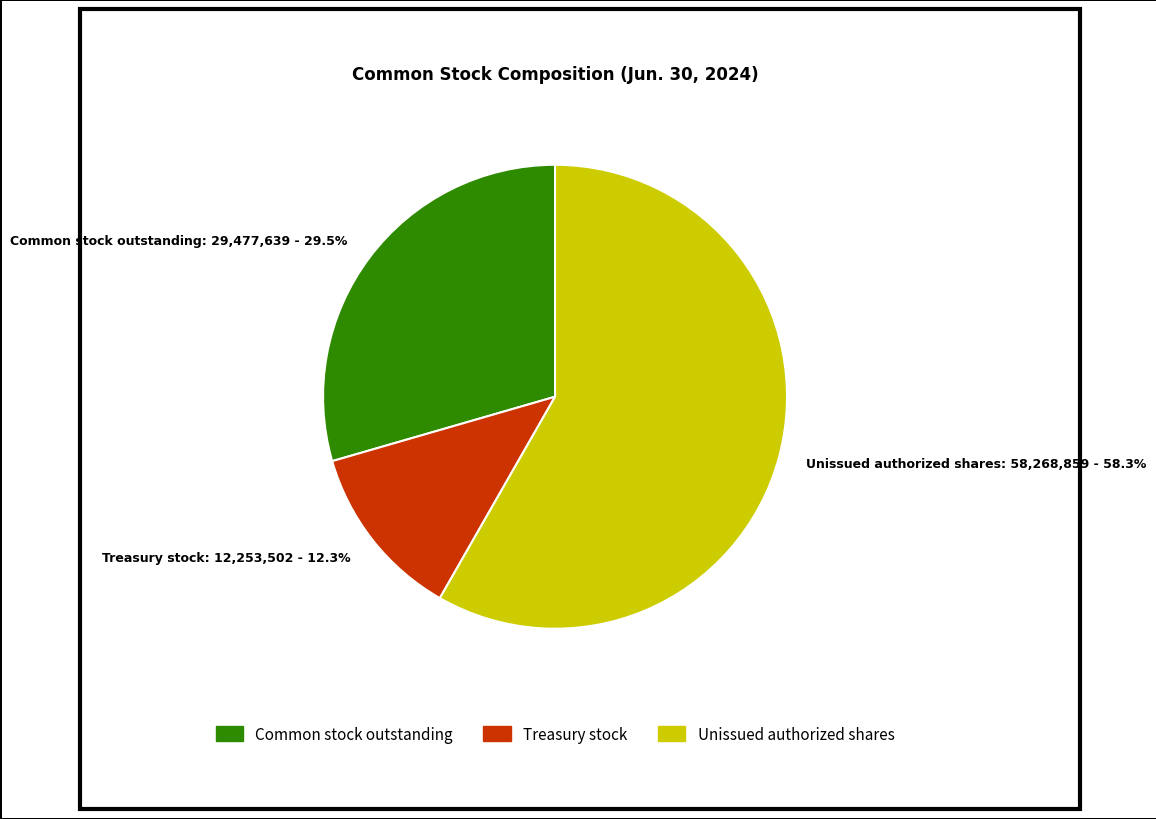

Is there a majority slice in this chart?

Yes